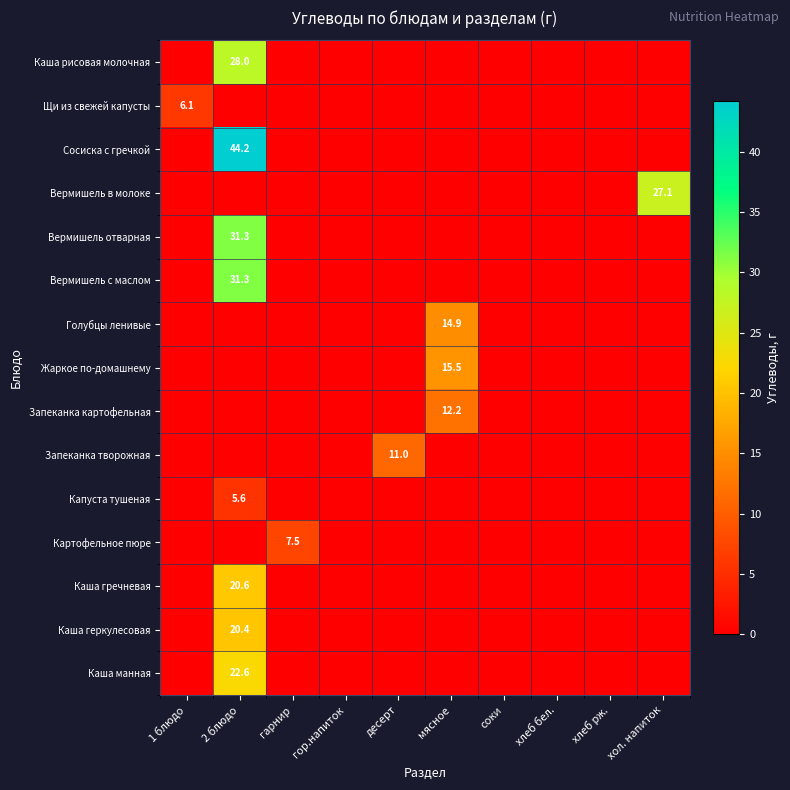

Rank the categories by Вермишель с маслом value from highest to lowest.

2 блюдо, 1 блюдо, гарнир, гор.напиток, десерт, мясное, соки, хлеб бел., хлеб рж., хол. напиток